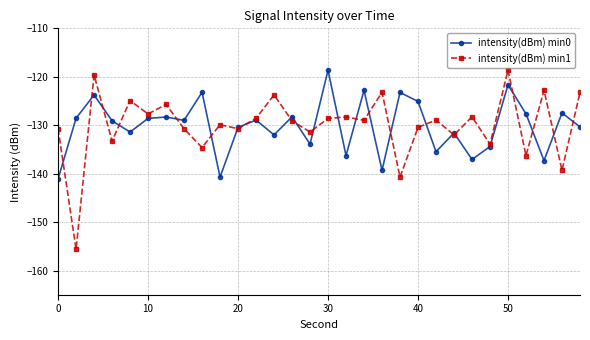

What is the greatest value displayed?

-118.6